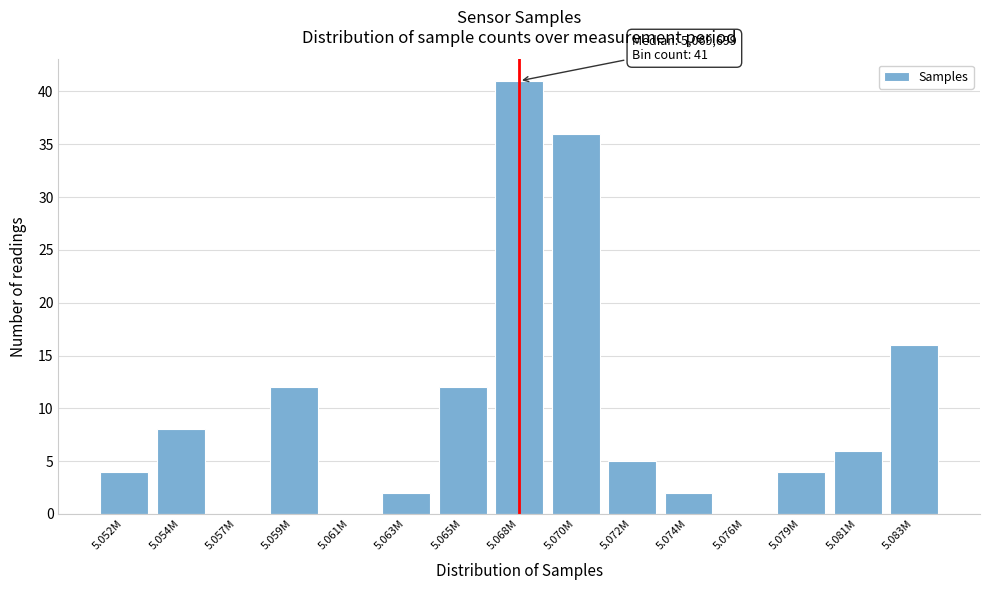

Reading left to right, list all the values displayed in this chart.

5.052M=4	5.054M=8	5.057M=0	5.059M=12	5.061M=0	5.063M=2	5.065M=12	5.068M=41	5.070M=36	5.072M=5	5.074M=2	5.076M=0	5.079M=4	5.081M=6	5.083M=16